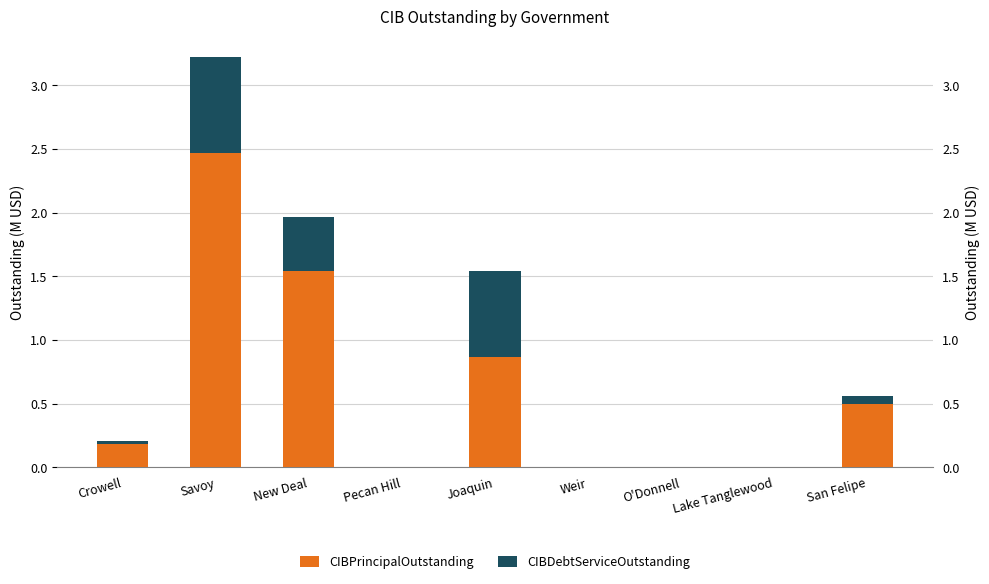

Is it true that CIBDebtServiceOutstanding equals 0.6 at New Deal?

False